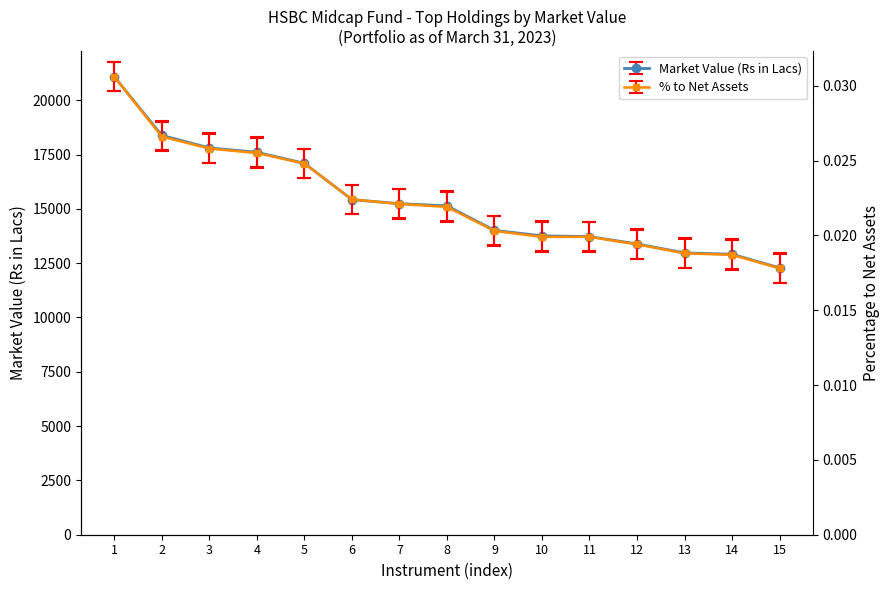

How many data points does each series have?

15